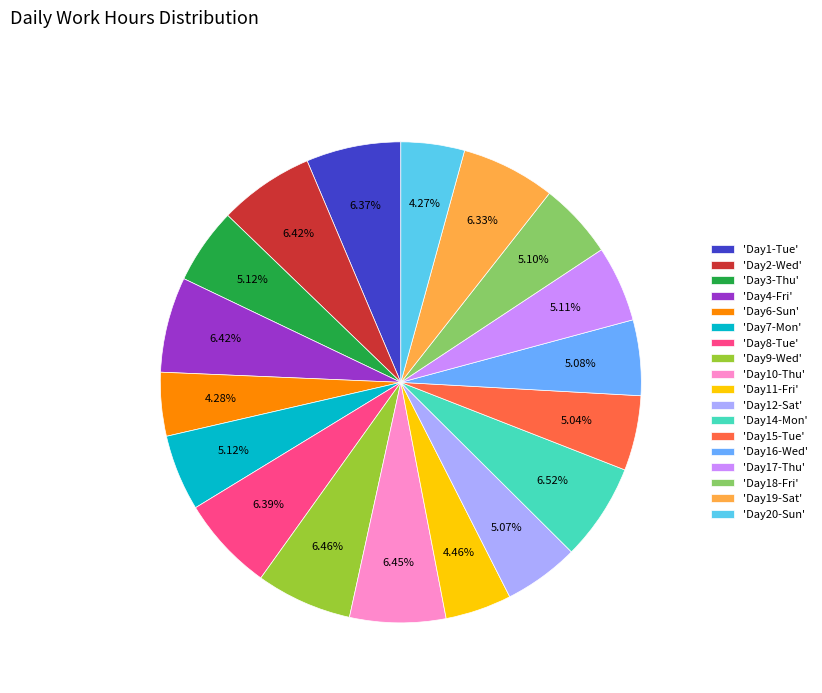

What is the ratio of the value at 'Day15-Tue' to the value at 'Day18-Fri'?

1.0